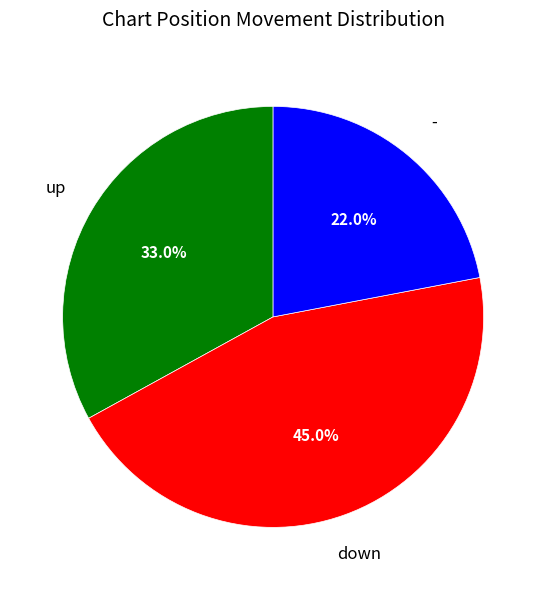

Which slice is the smallest?

-